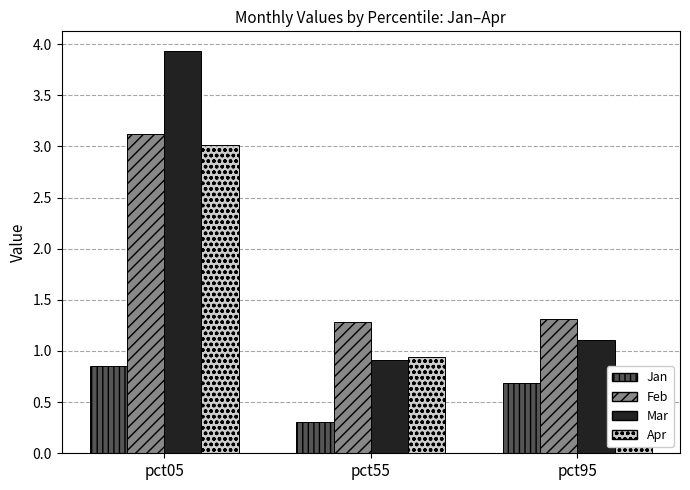

What is the average value of the Mar series?

2.0